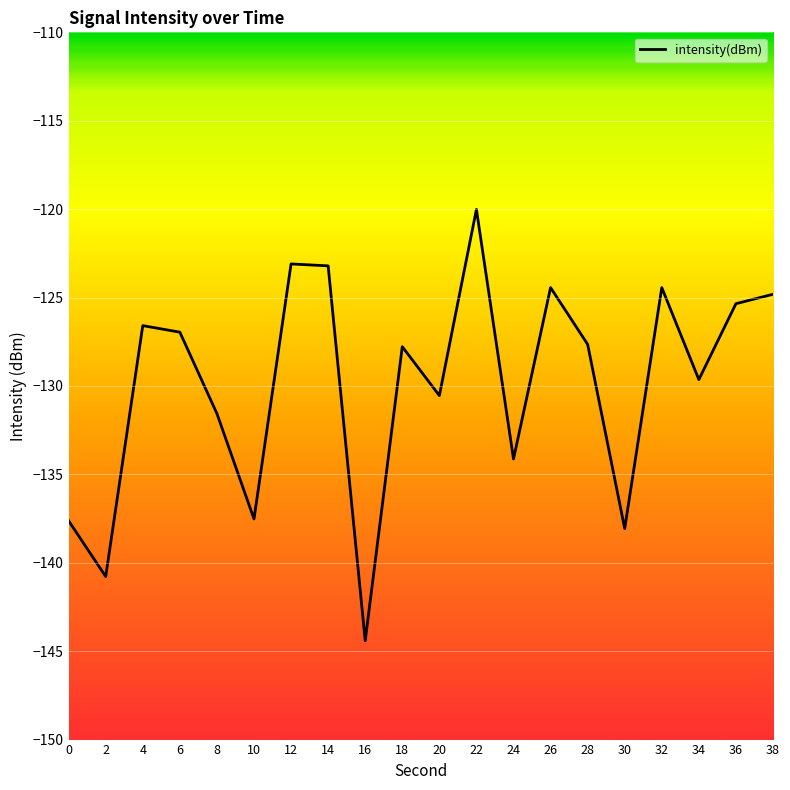

What is the change in value from 0 to 22?

+17.6